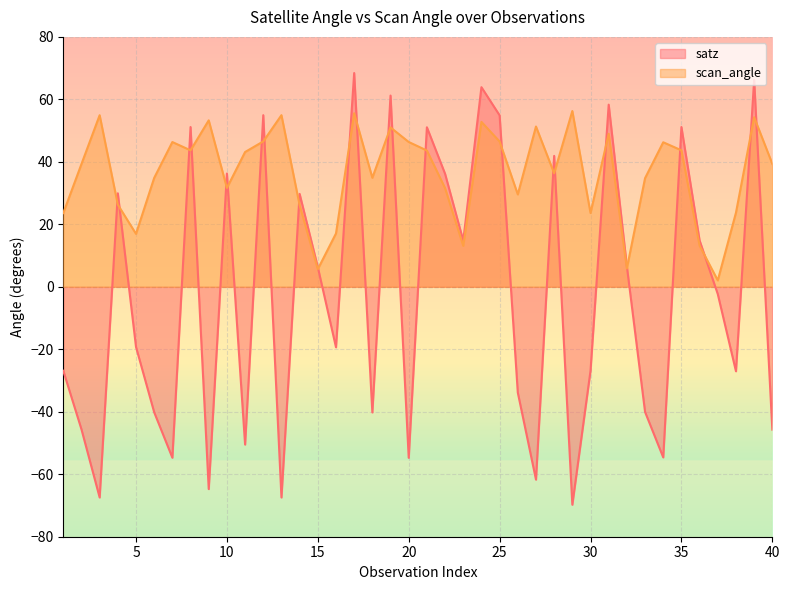

What is the value of the satz point at the 4th from the left?

29.9